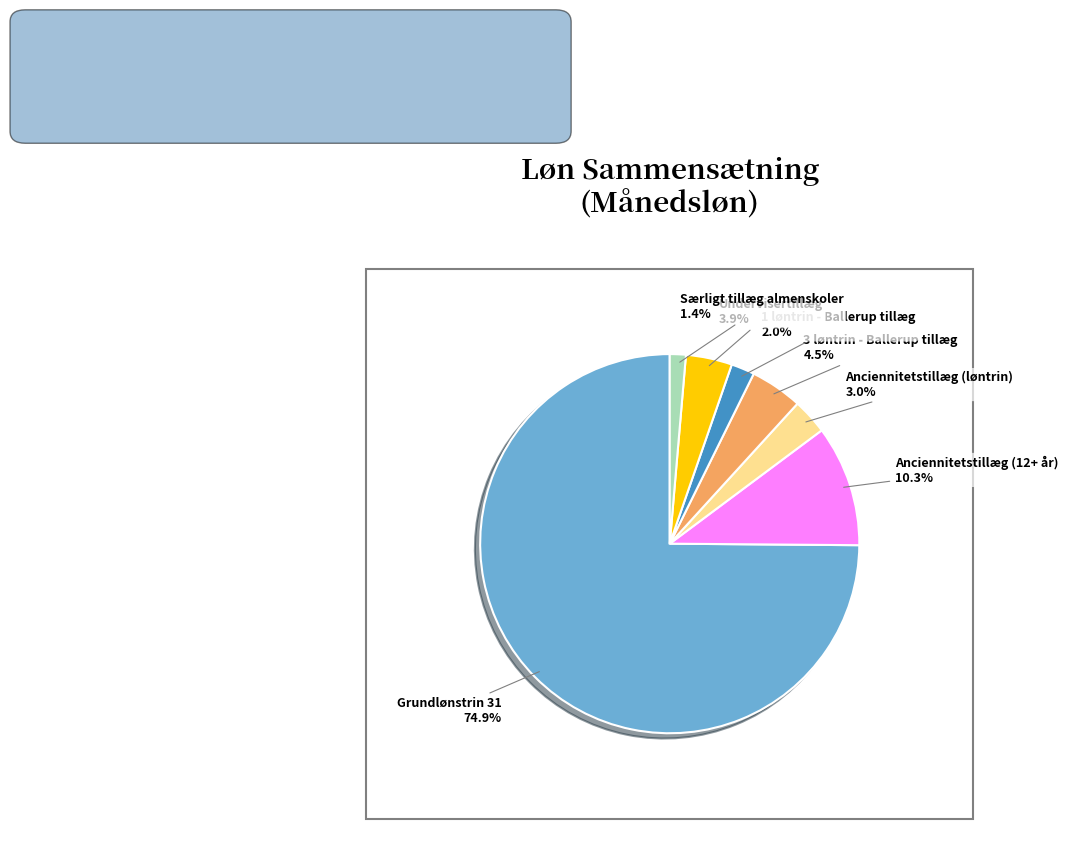

To the nearest percent, what is the combined percentage of Særligt tillæg almenskoler and Undervisertillæg?

5%